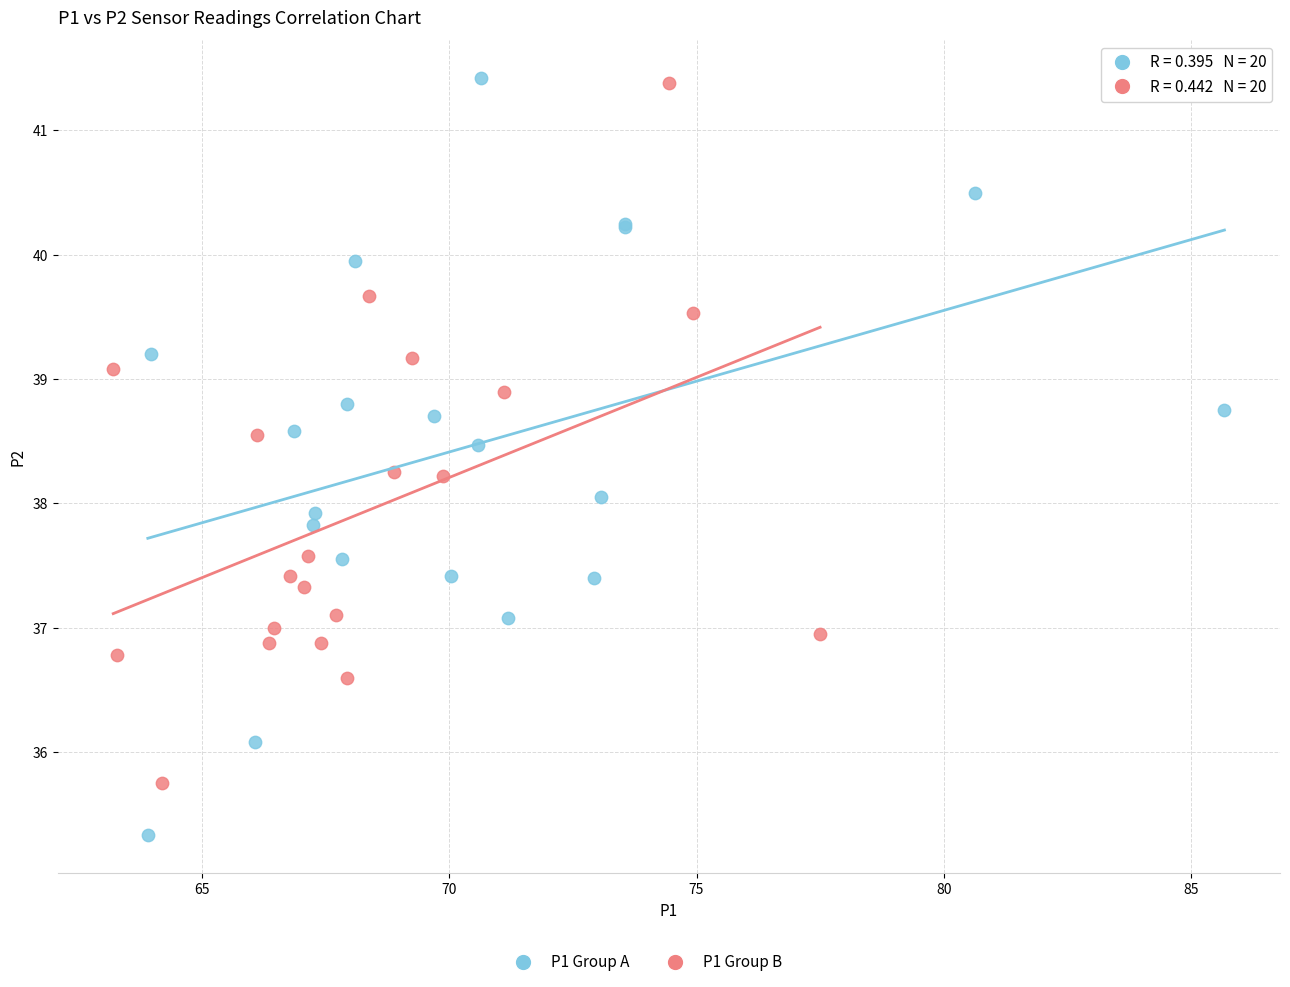

Which series contains the lowest Y value?

P1 Group A